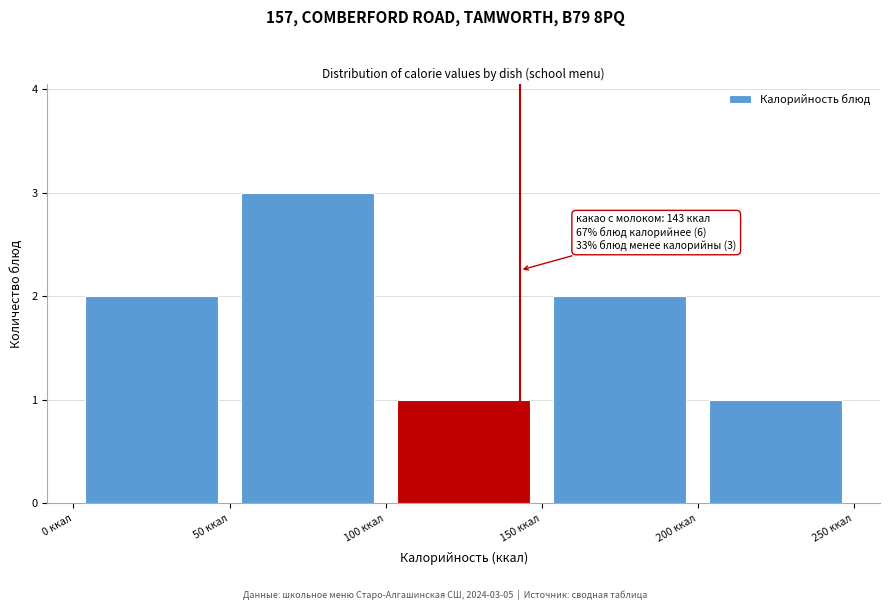

Which range on the x-axis has the tallest bar?

50 to 100